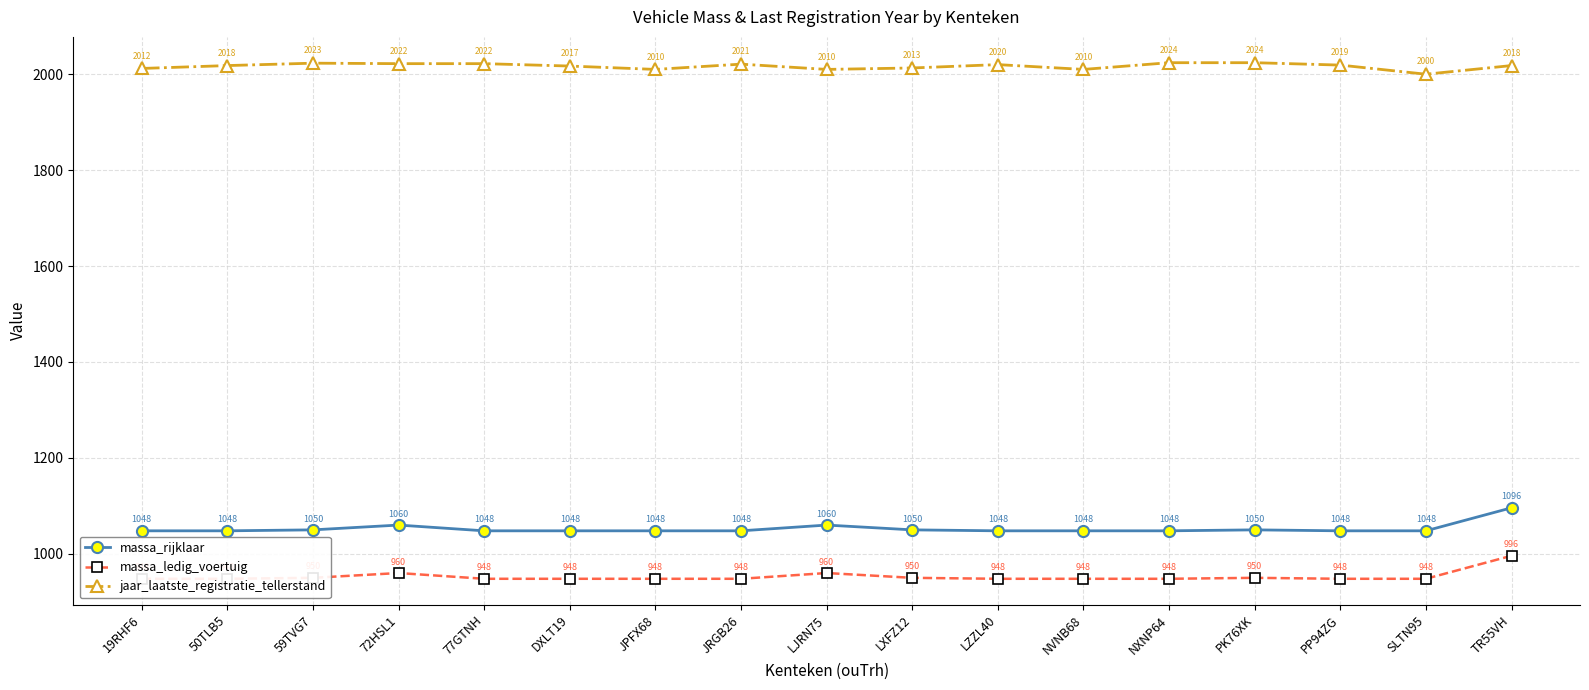

What is the total value across all series at JPFX68?

4006